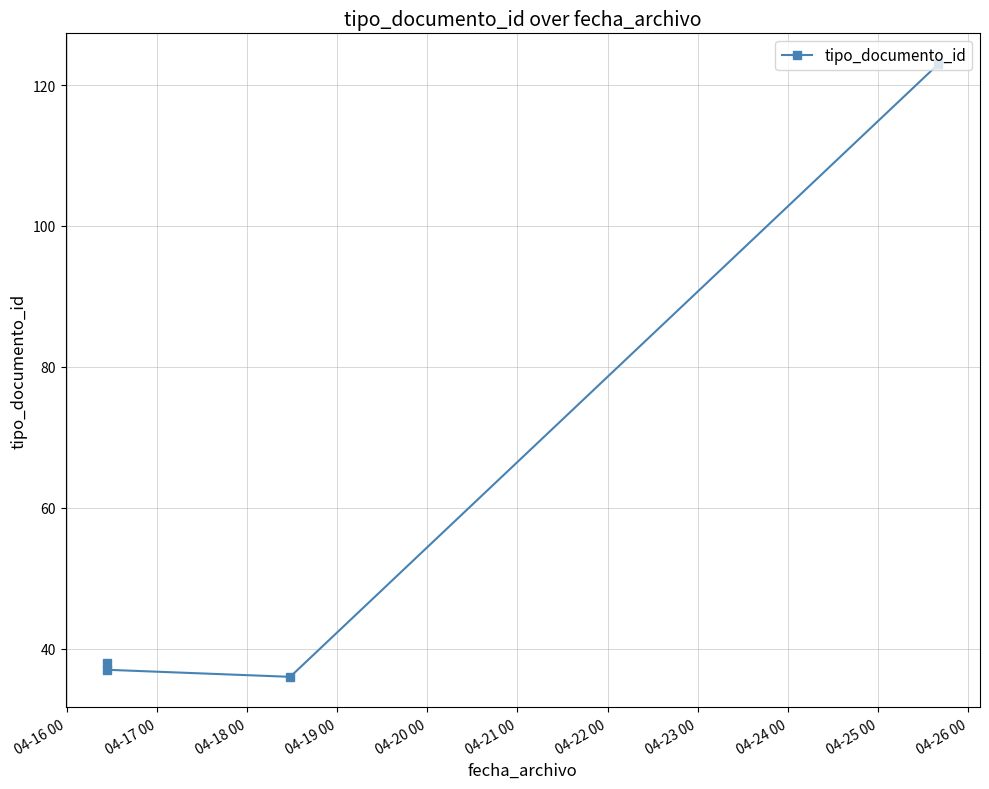

Reading left to right, what are all the values shown in this chart?

38	37	36	123